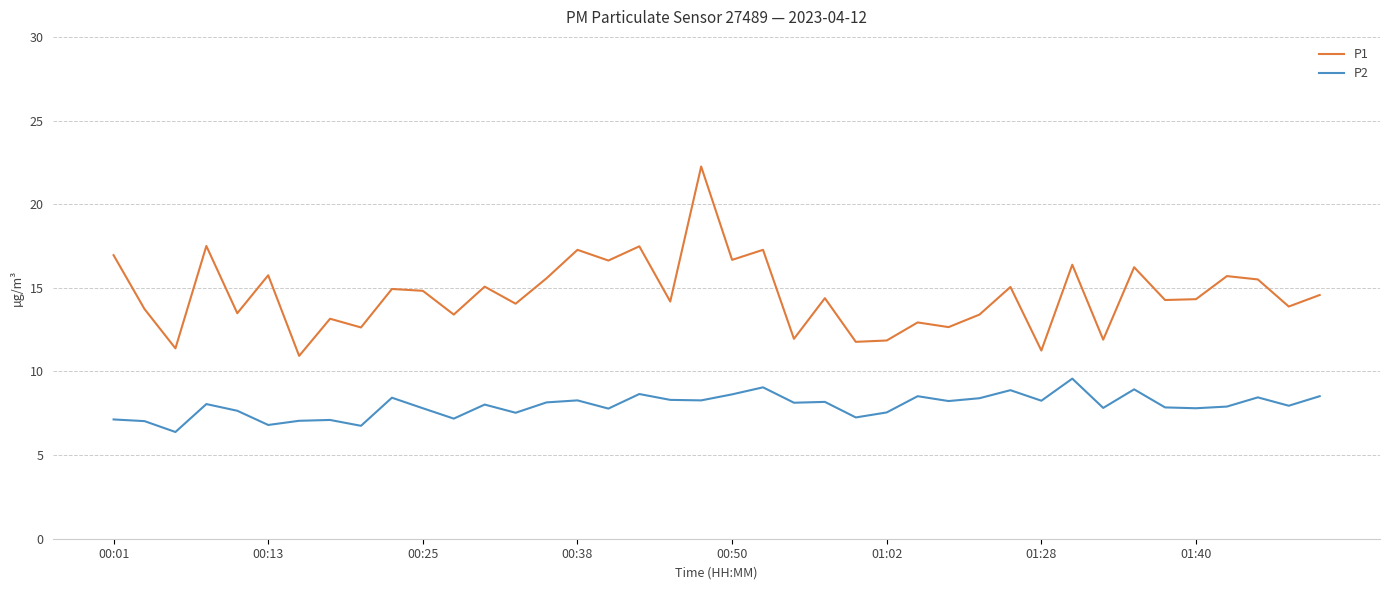

Which series has the largest total across all categories?

P1